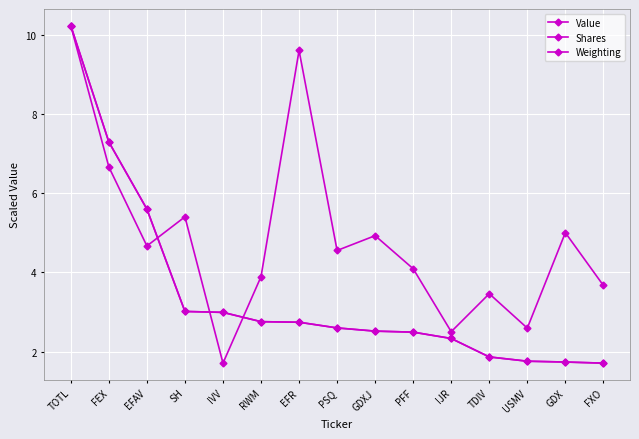

Does the chart have visible grid lines?

Yes